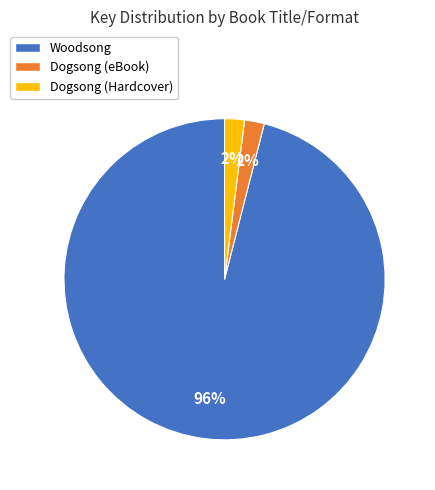

To the nearest percent, what is the average slice percentage?

33%